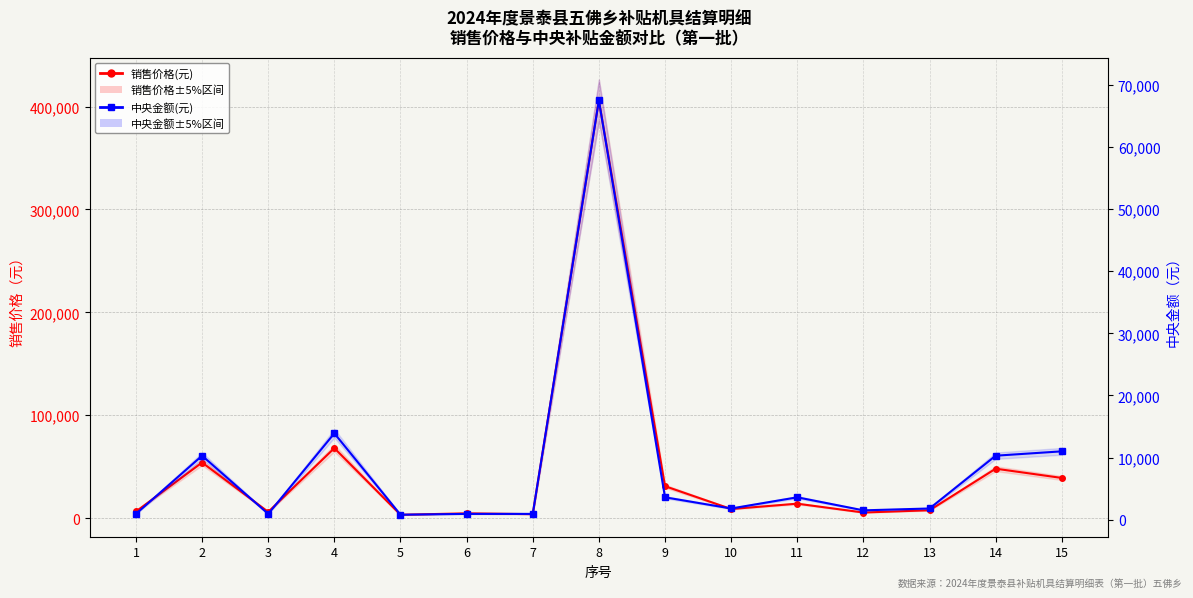

What is the difference between the maximum and minimum values in the 销售价格(元) series?

402800